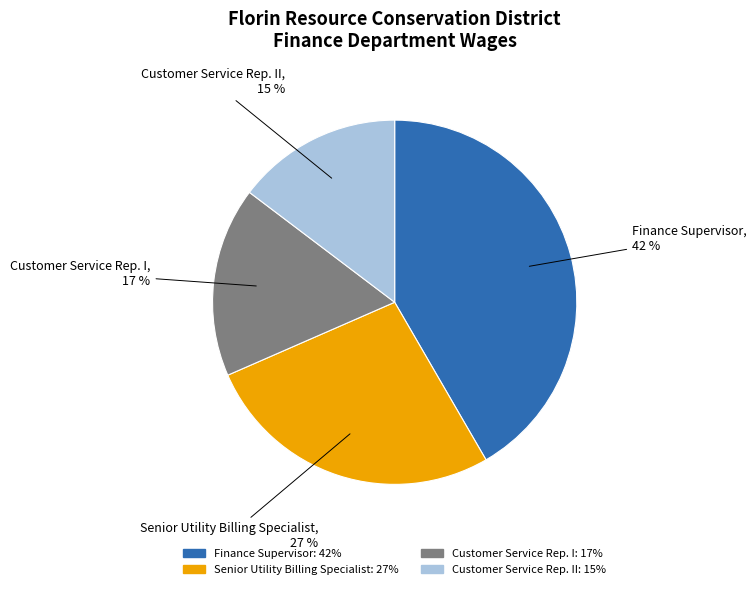

To the nearest percent, what percentage of the pie is Senior Utility Billing Specialist?

27%